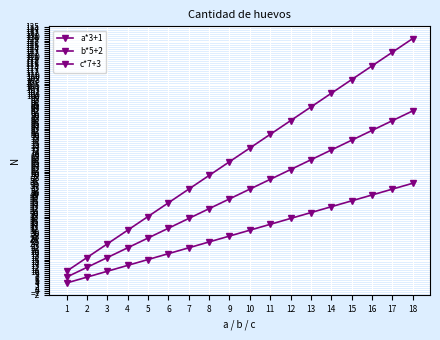

Count the number of categories in the chart.

18